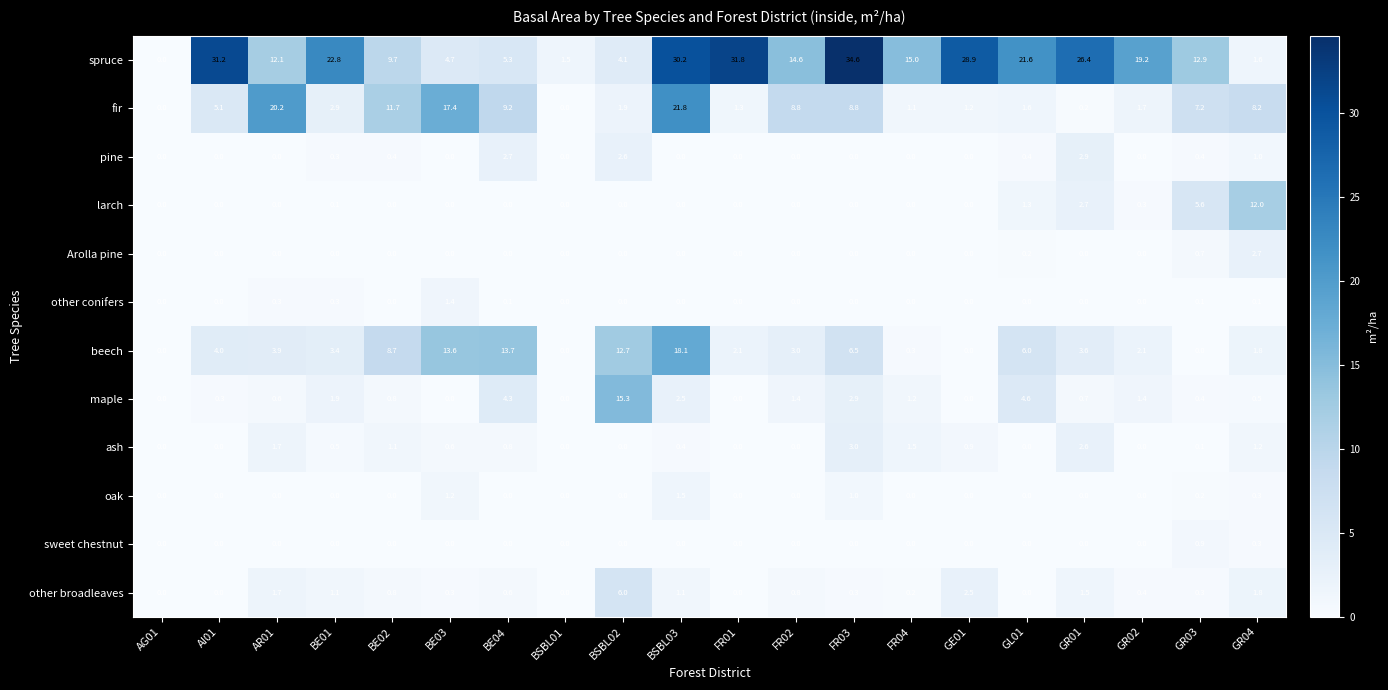

What is the sum of the other broadleaves values at GR02 and BE02?

1.2